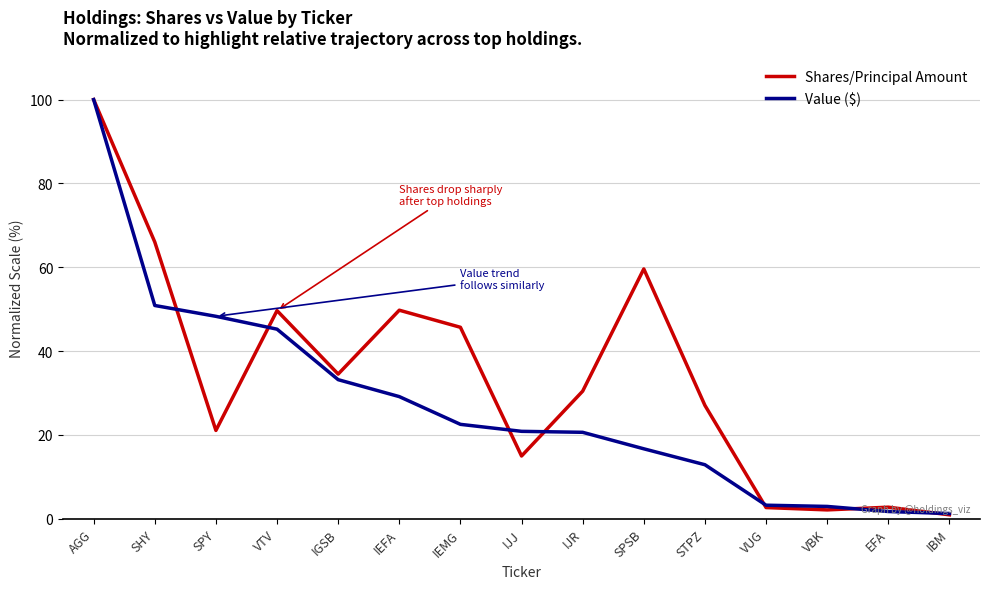

How many series are shown in this chart?

2